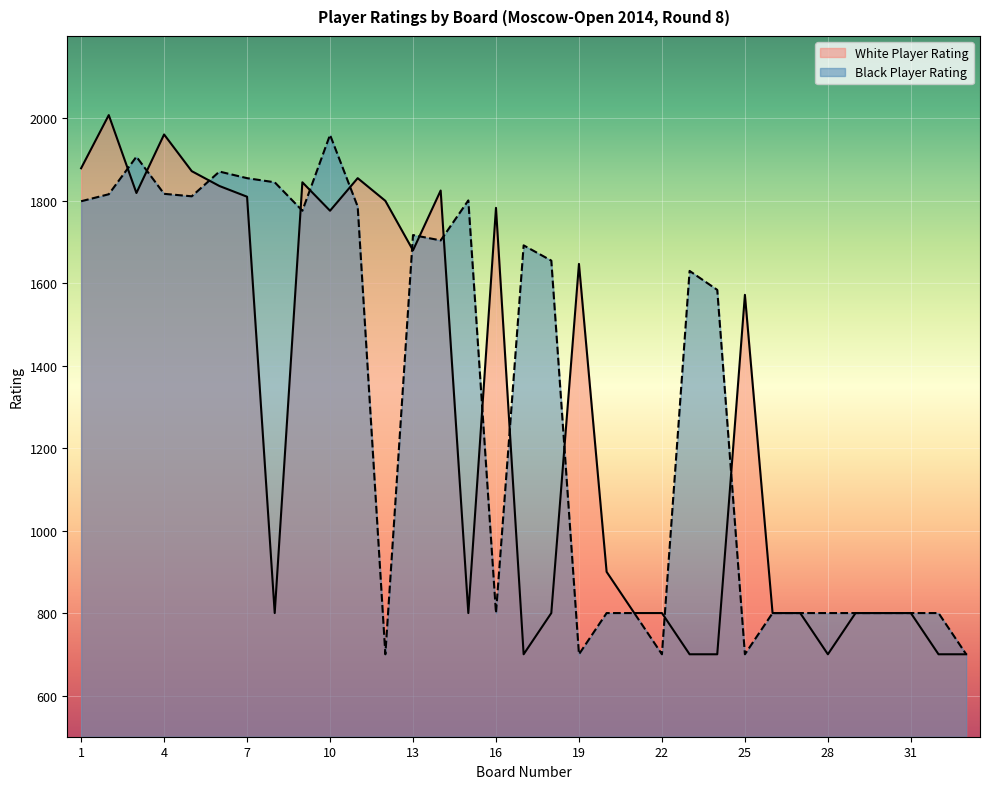

Which series has the largest range (max minus min)?

White Player Rating